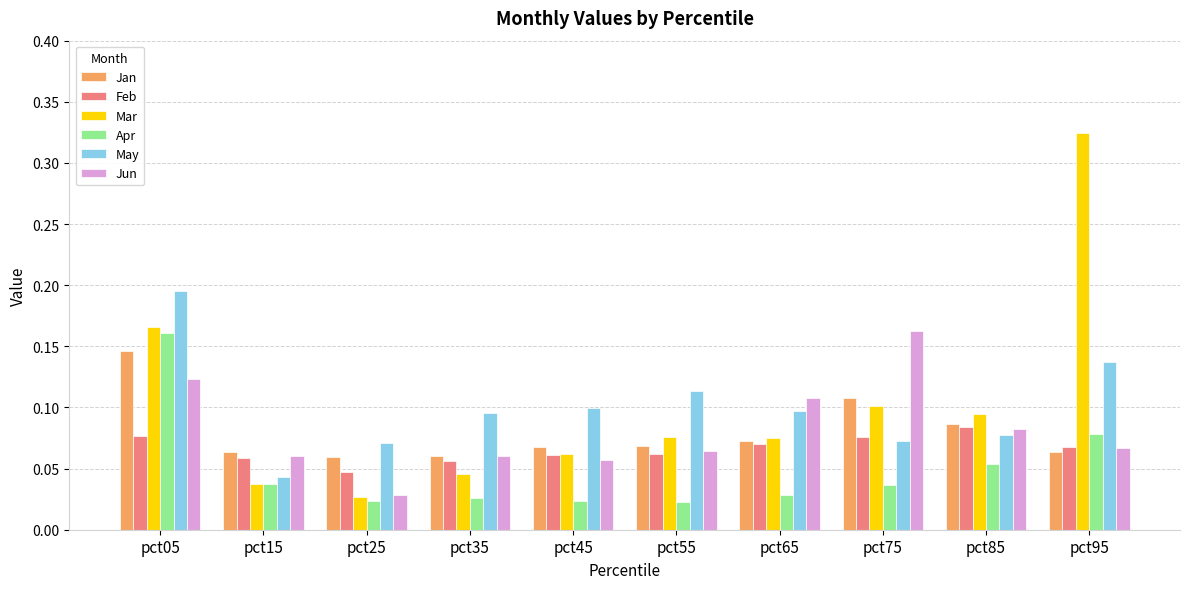

Which series changed the most between pct15 and pct75?

Jun